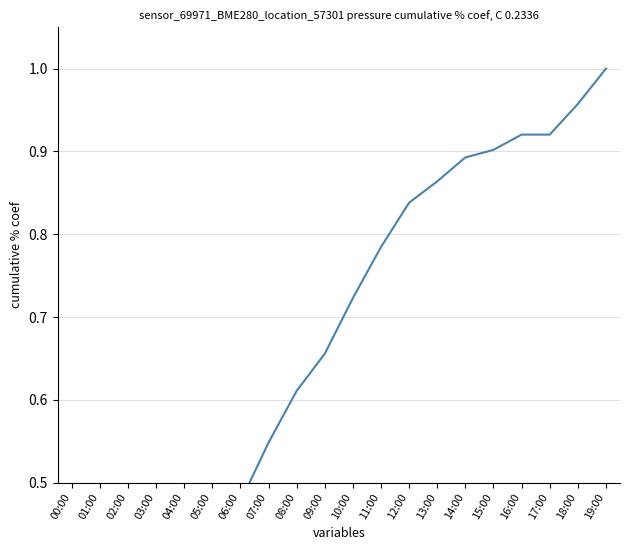

Is it true that the value at 13:00 is 0.6?

False